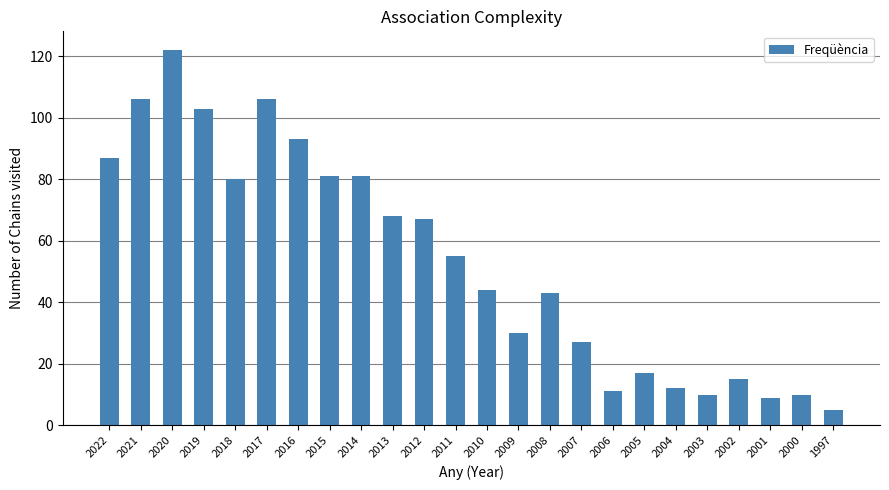

True or false: the data shows 80 at 2018.

True